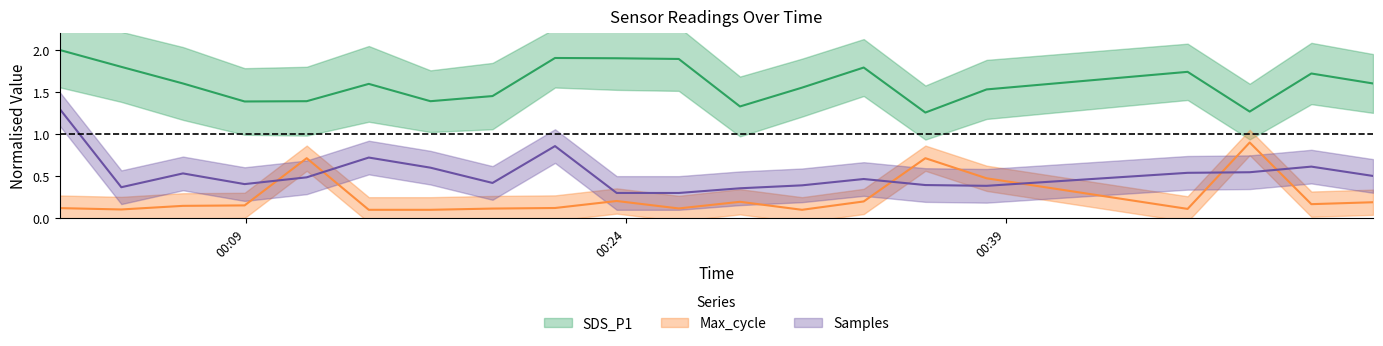

True or false: Samples and SDS_P1 intersect in this chart.

False